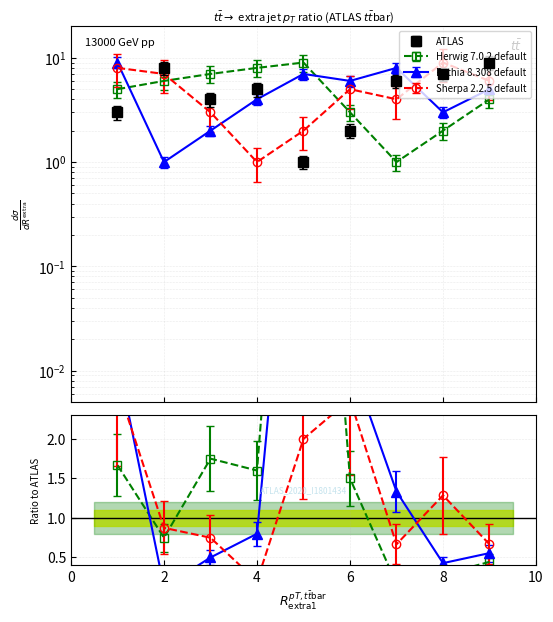

Which series has the widest spread of values?

ATLAS